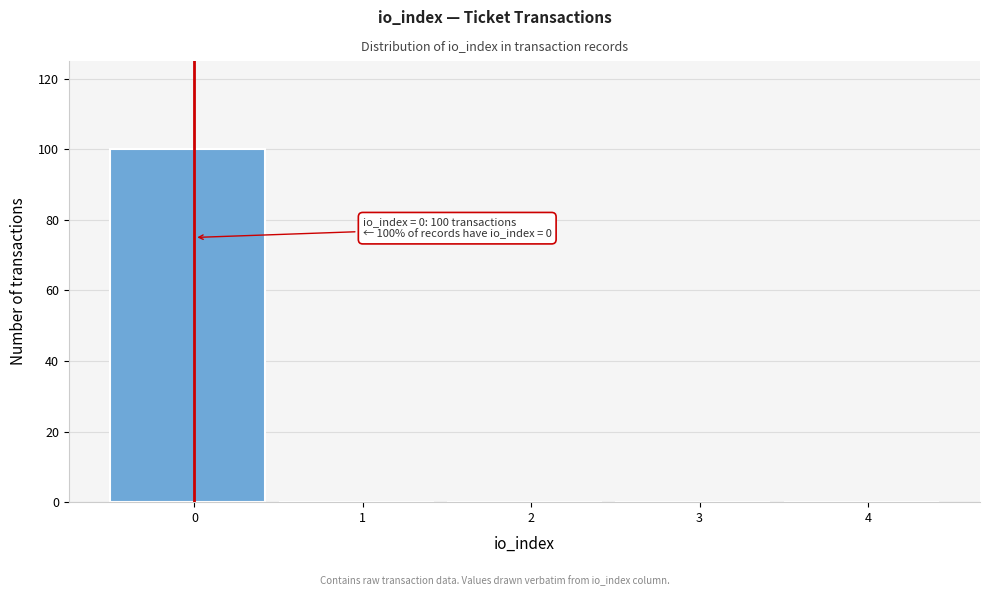

Reading left to right, extract all data points from this chart.

0=100	1=0	2=0	3=0	4=0